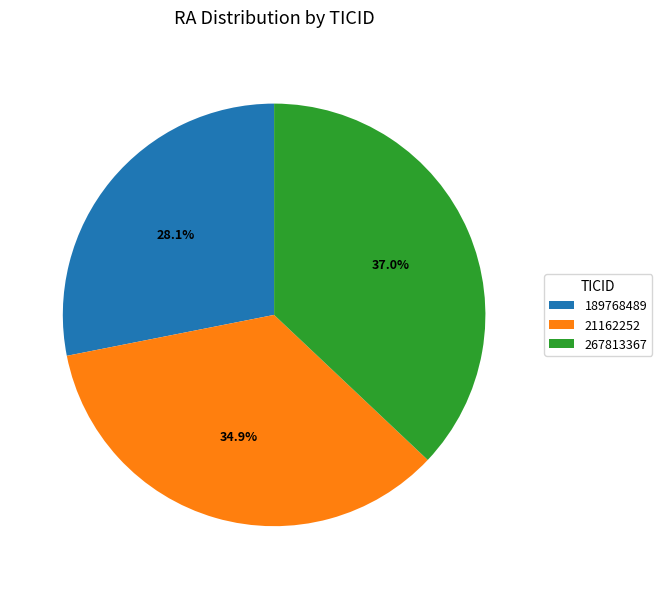

Which has a higher value, 267813367 or 21162252?

267813367